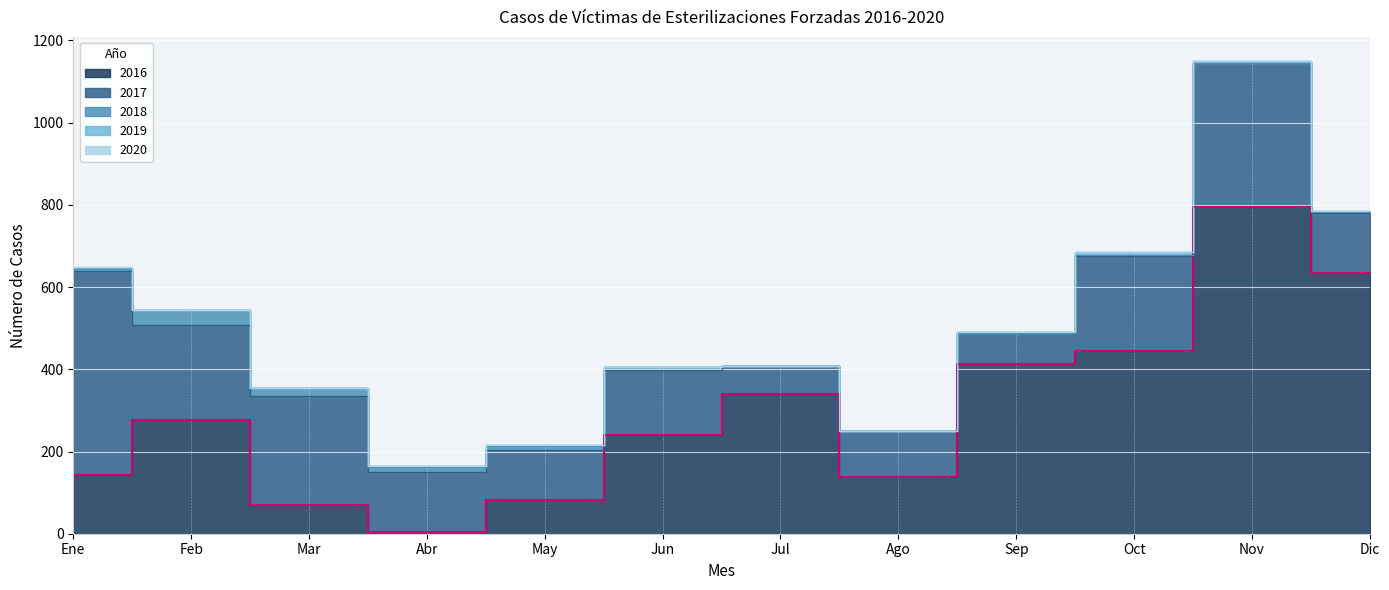

What are all the series names shown in the legend?

2016, 2017, 2018, 2019, 2020